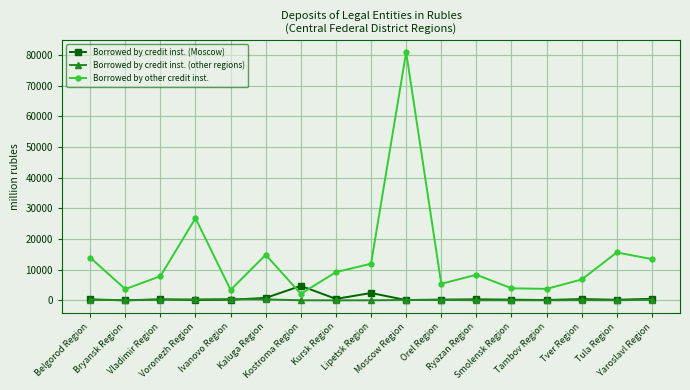

Which series has the largest range (max minus min)?

Borrowed by other credit inst.